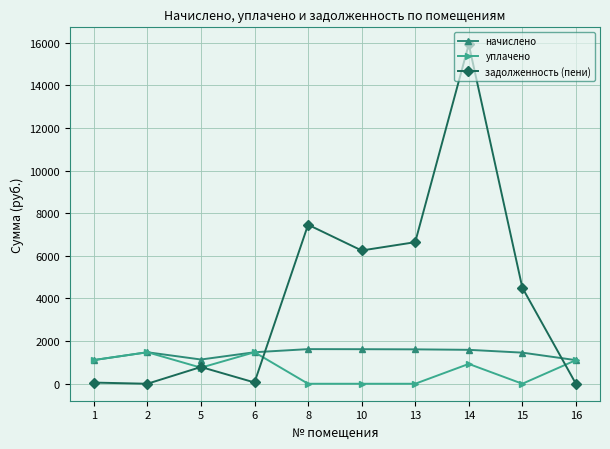

What is the approximate value of уплачено at 1?

1110.8